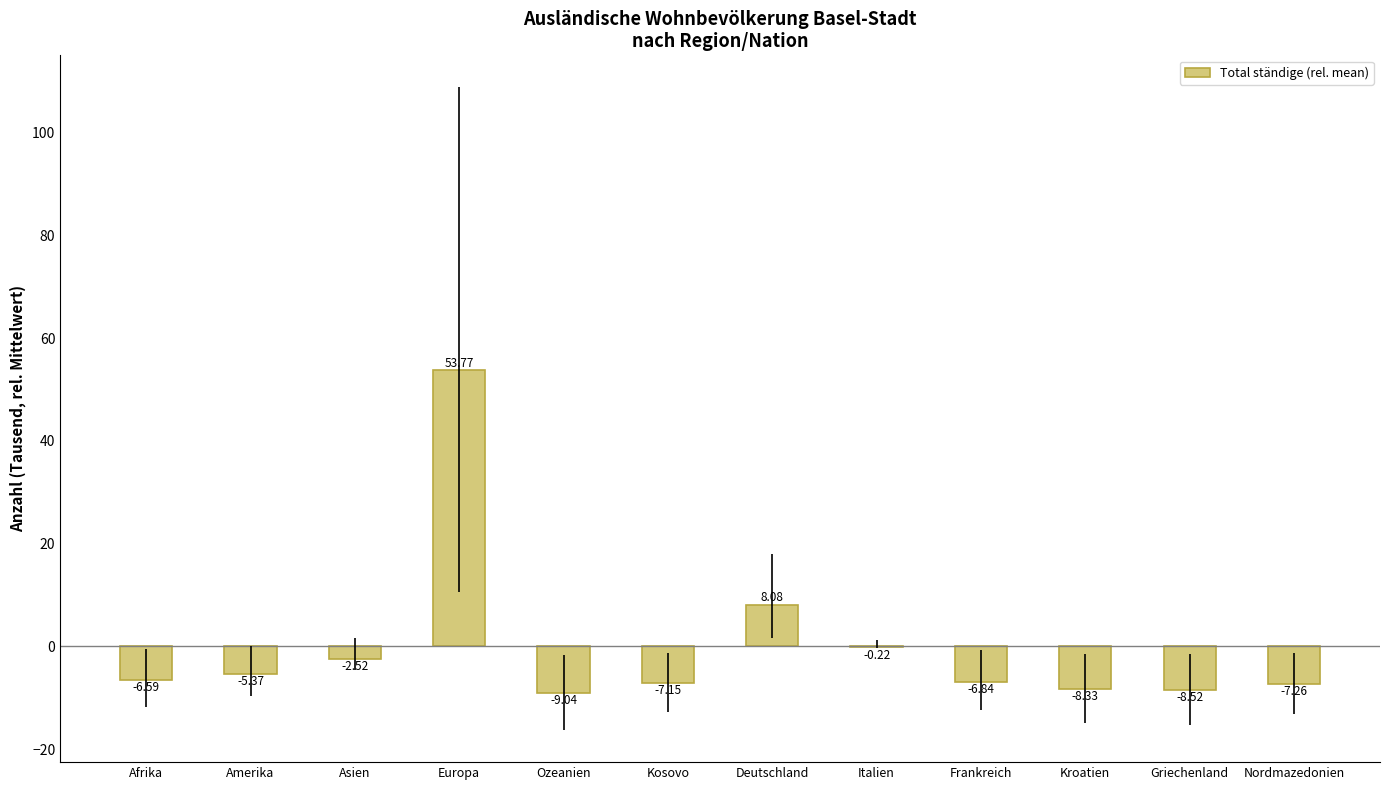

How many values are above zero?

2